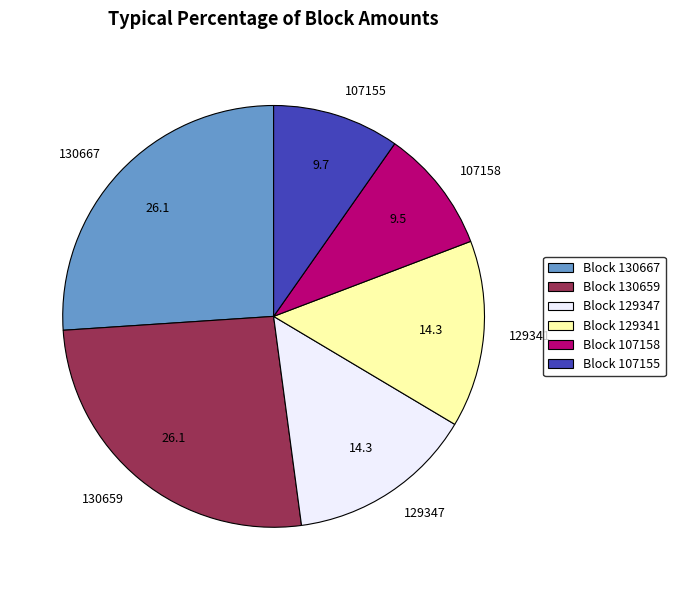

How many segments does this pie chart have?

6